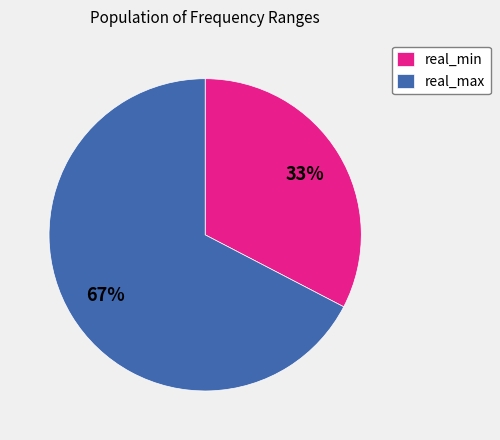

Do real_max and real_min together represent more than half of the pie?

Yes